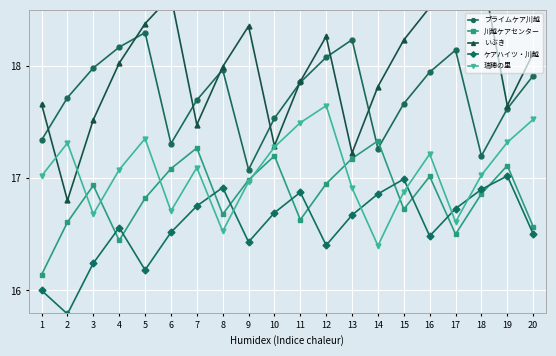

List the labels in order of ケアハイツ・川越 value, largest first.

19, 15, 8, 18, 11, 14, 7, 17, 10, 13, 4, 6, 20, 16, 9, 12, 3, 5, 1, 2